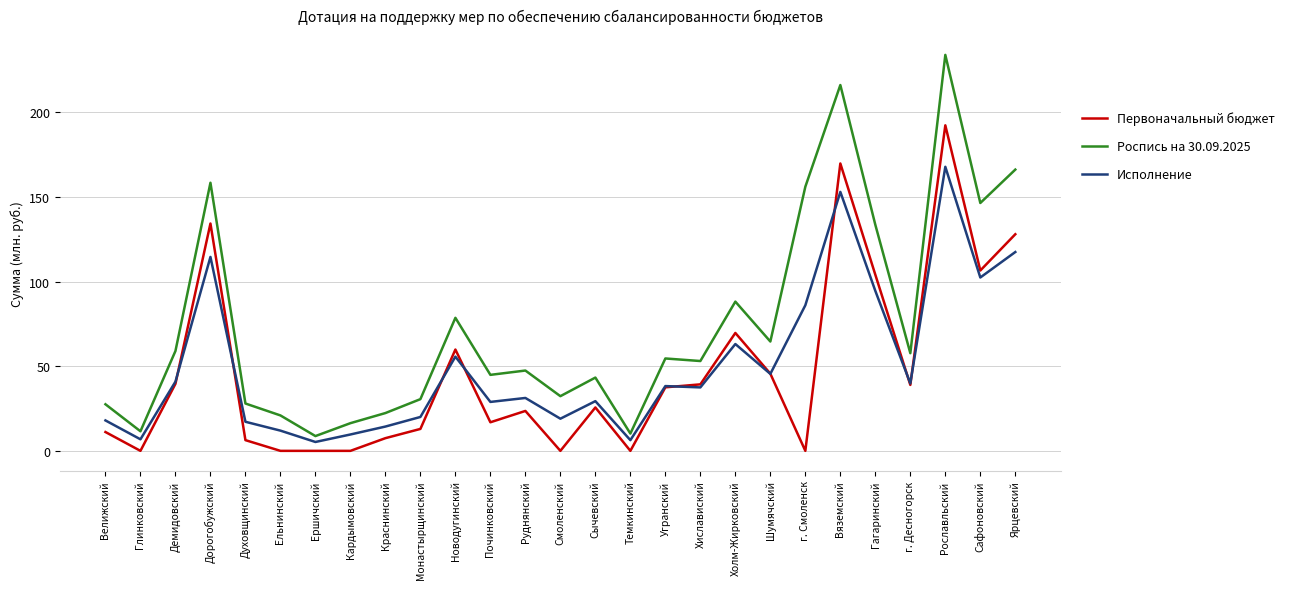

In Роспись на 30.09.2025, how many points are lower than both neighbors (excluding endpoints)?

9